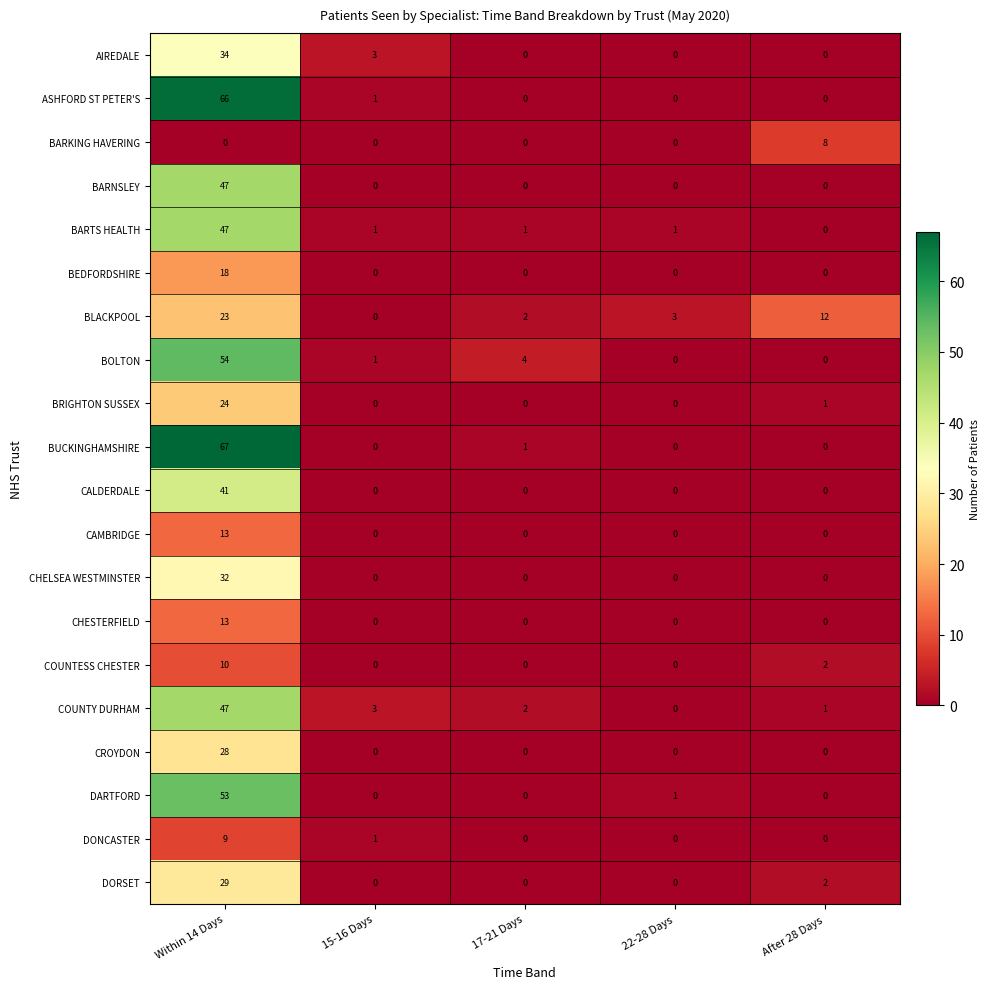

Is it true that BARTS HEALTH equals 22 at After 28 Days?

False